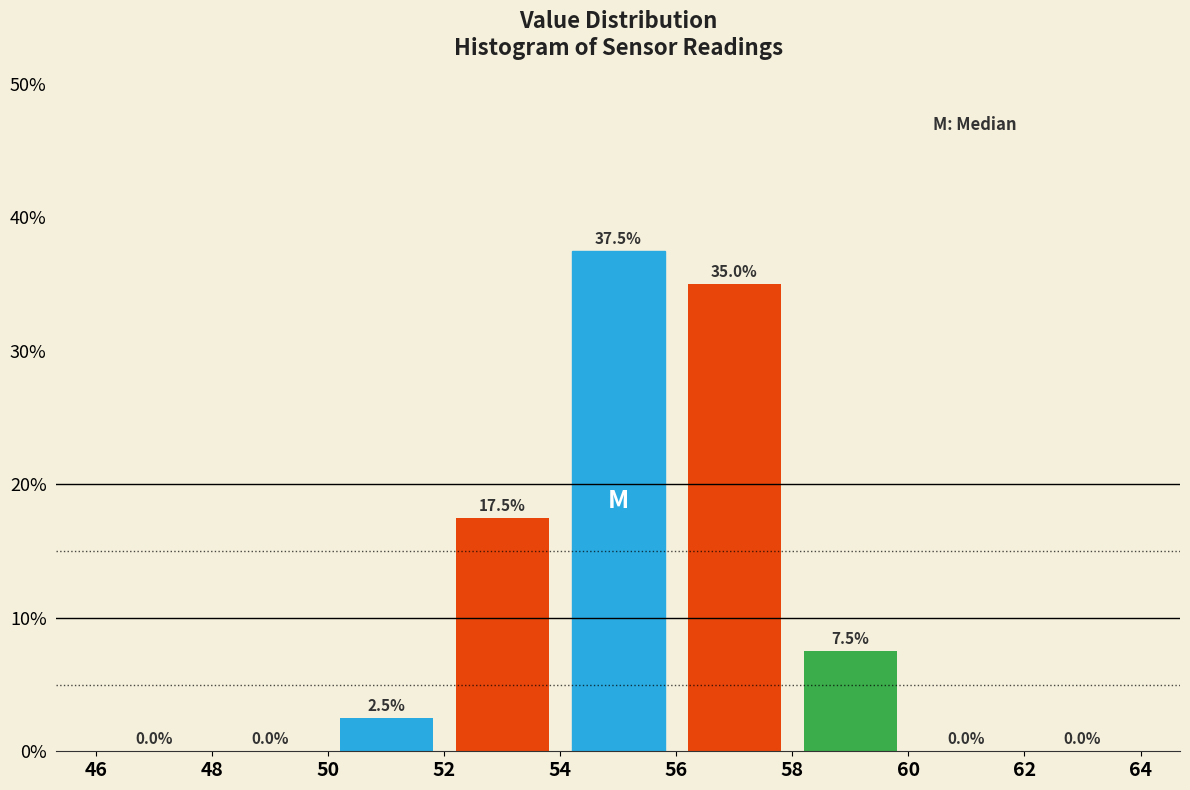

Reading left to right, list every bar in this chart as the range it spans on the x-axis followed by its height.

46 to 48: 0.0
48 to 50: 0.0
50 to 52: 2.5
52 to 54: 17.5
54 to 56: 37.5
56 to 58: 35.0
58 to 60: 7.5
60 to 62: 0.0
62 to 64: 0.0